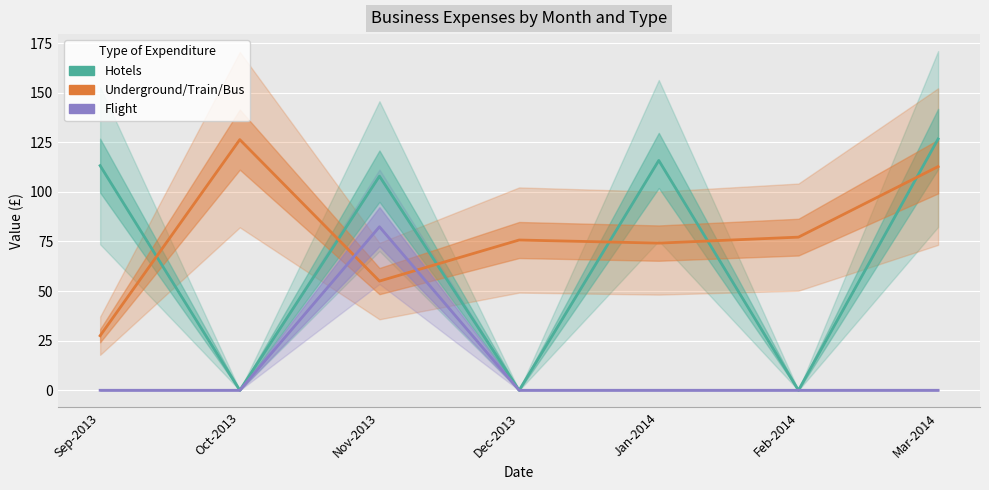

True or false: Underground/Train/Bus has more than 2 interior local peaks.

False